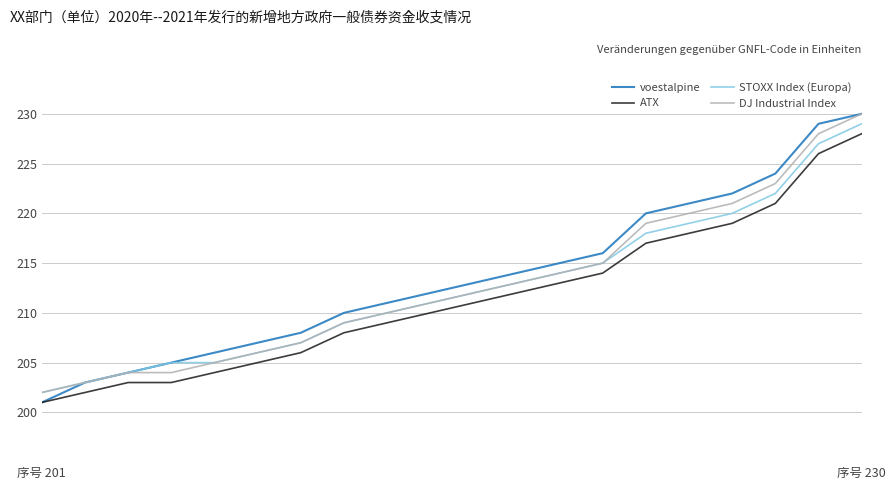

True or false: ATX and DJ Industrial Index intersect in this chart.

False